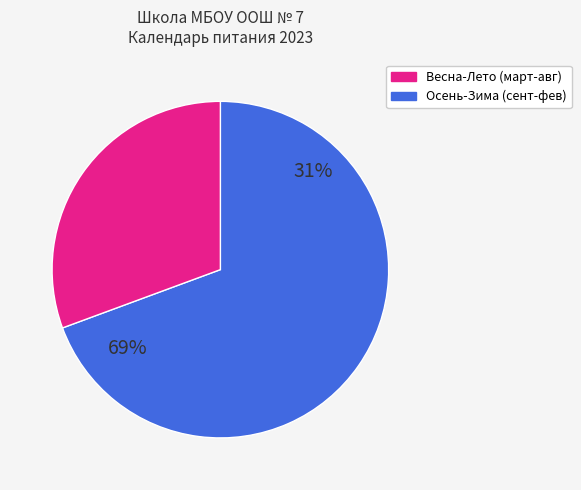

Is it true that март is 1% of the pie?

False